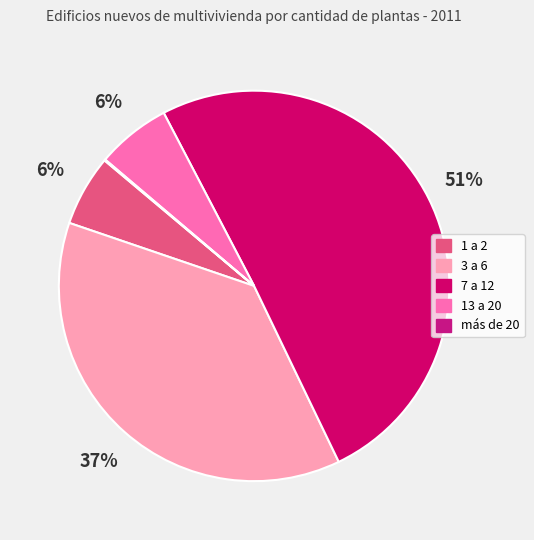

What percentage is the 1 a 2 slice, to the nearest percent?

6%